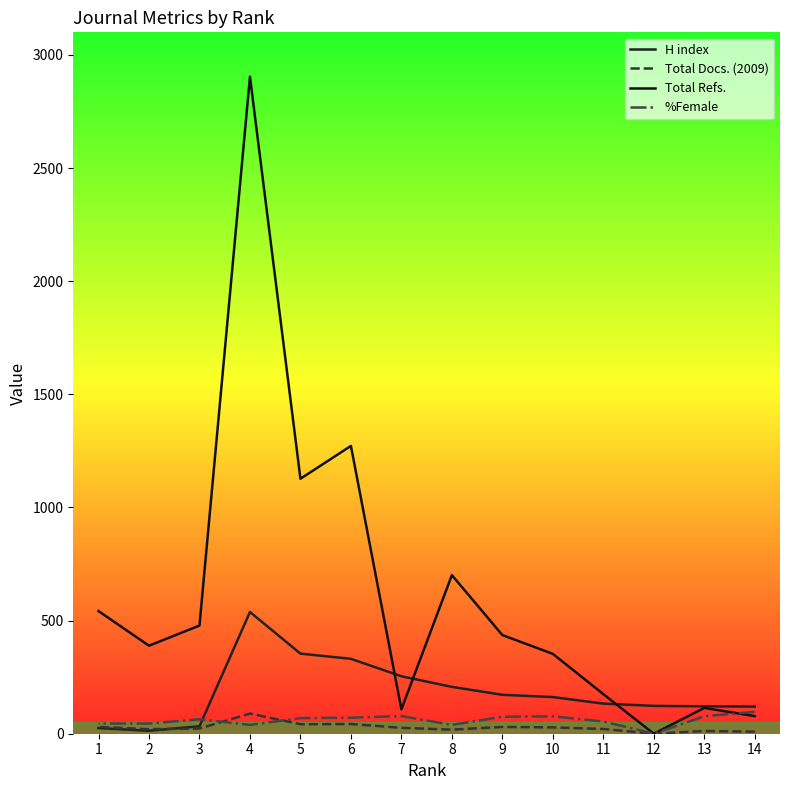

Which category has the highest value in the Total Docs. (2009) series?

4